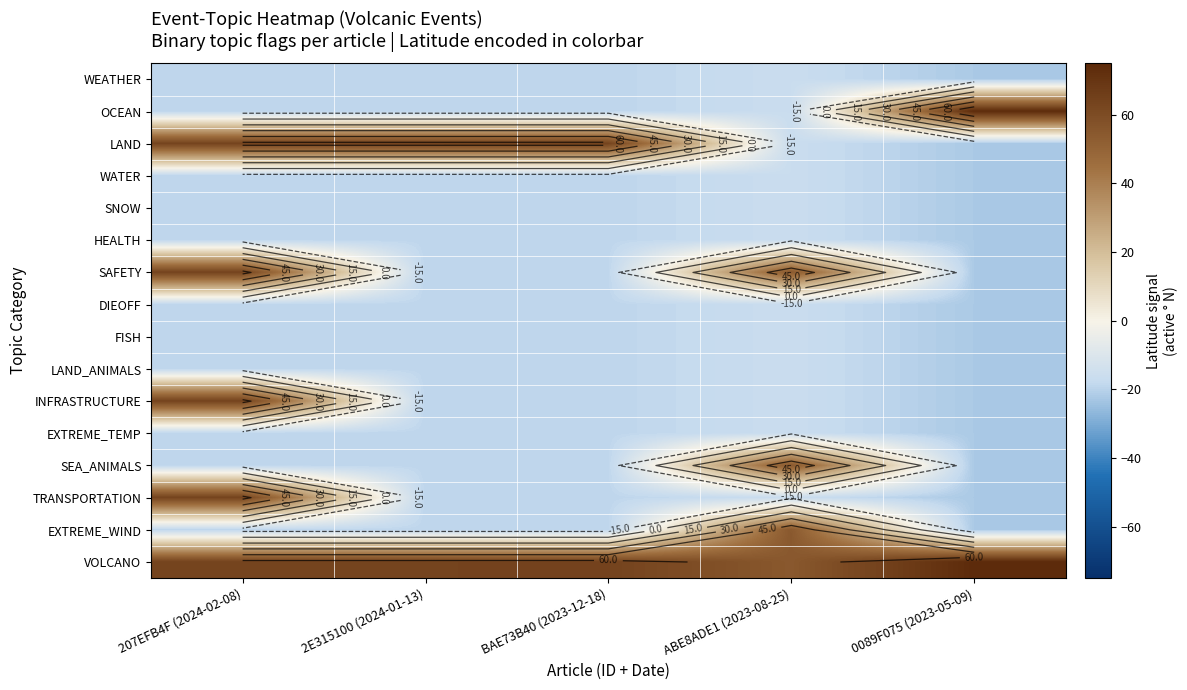

Which label corresponds to the smallest value in the chart?

0089F075 (2023-05-09)